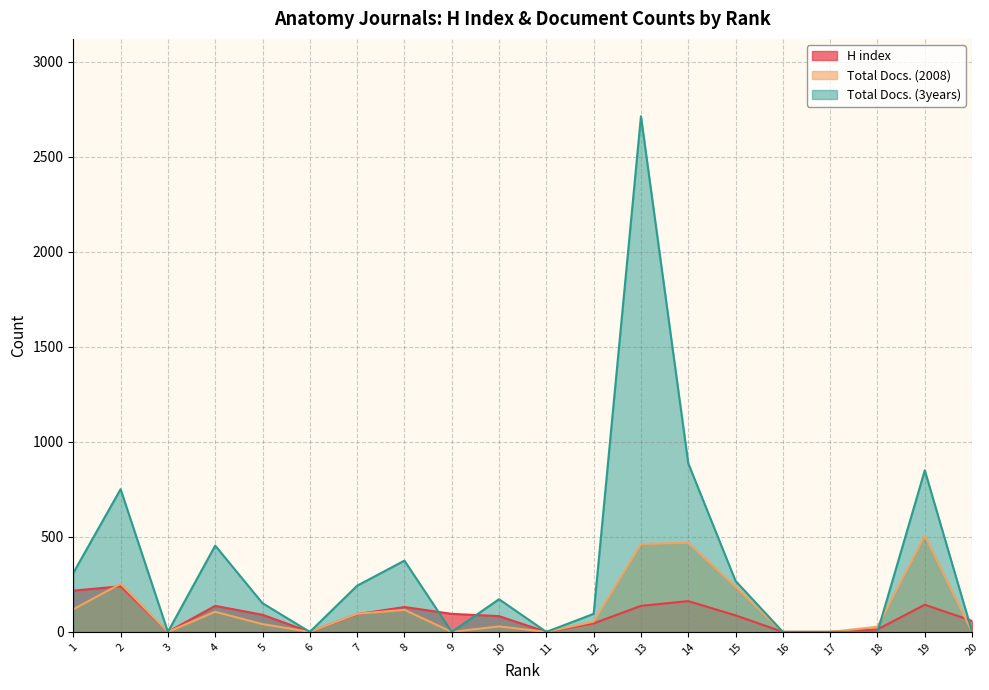

Where do H index and Total Docs. (3years) first cross each other?

8 and 9